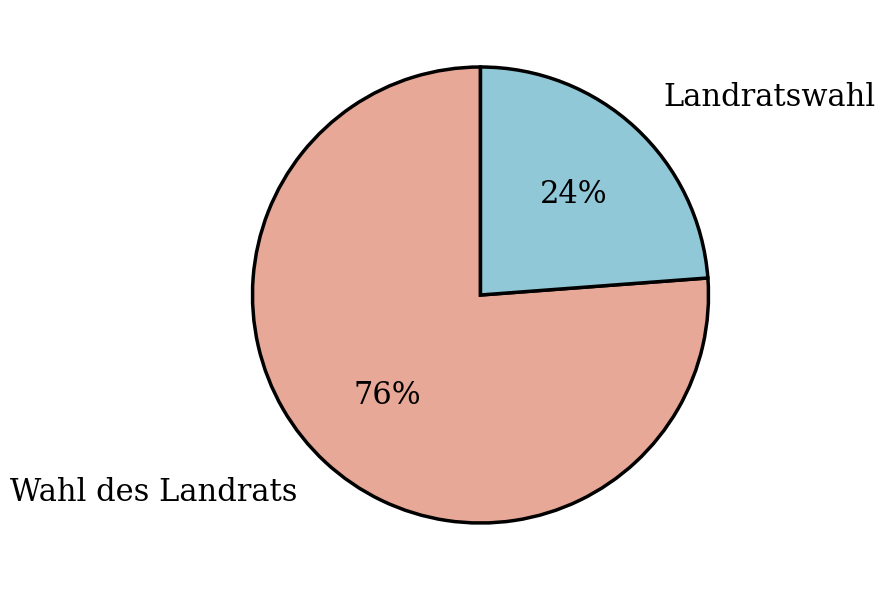

What is the ratio of the value at Wahl des Landrats to the value at Landratswahl?

3.2